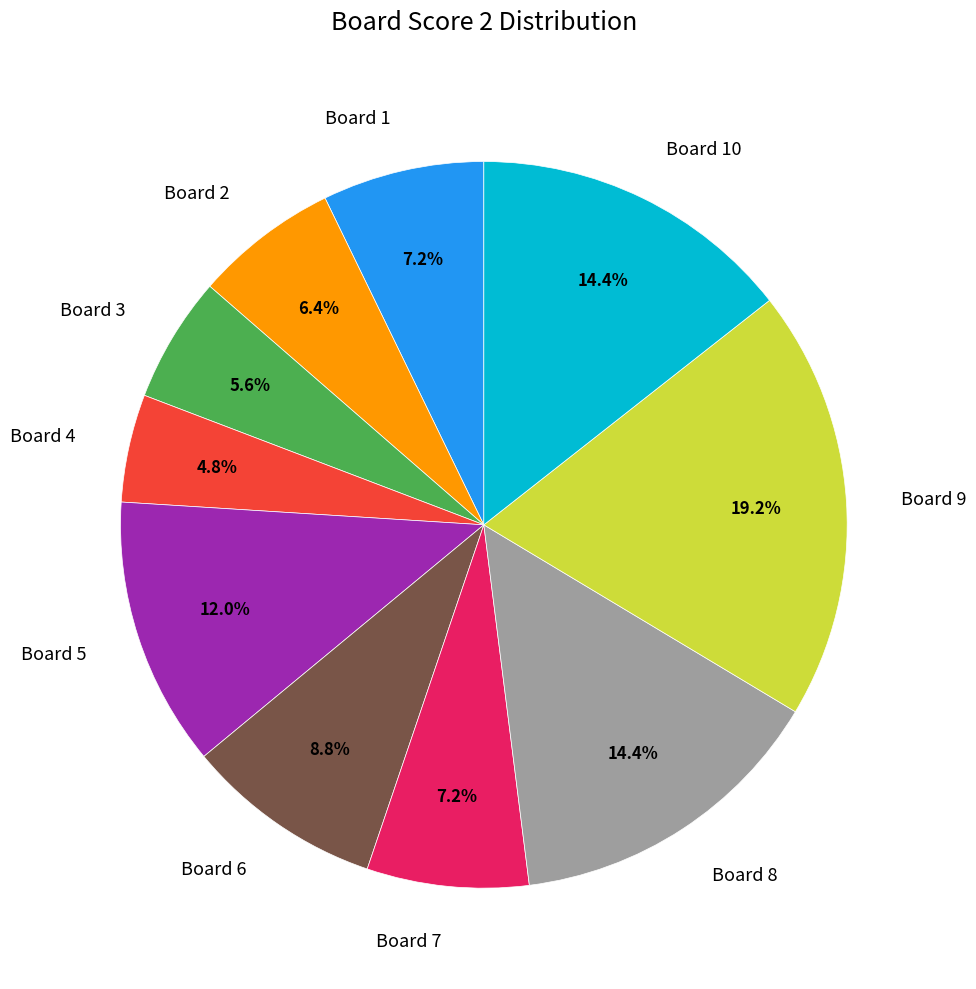

Which slice is the smallest?

Board 4